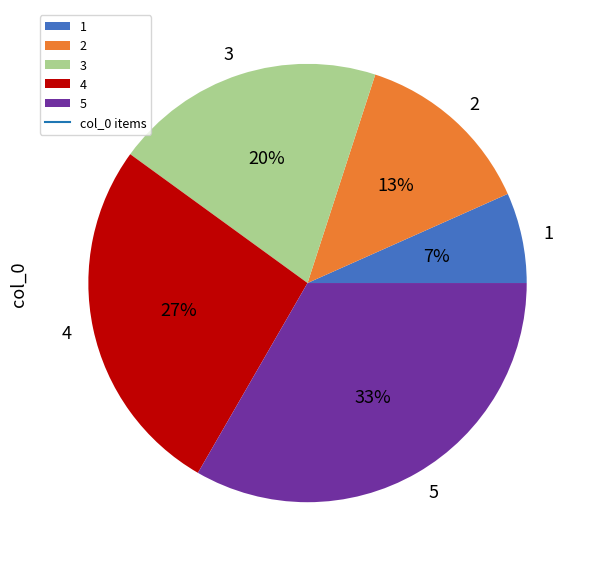

Does any single category account for the majority?

No